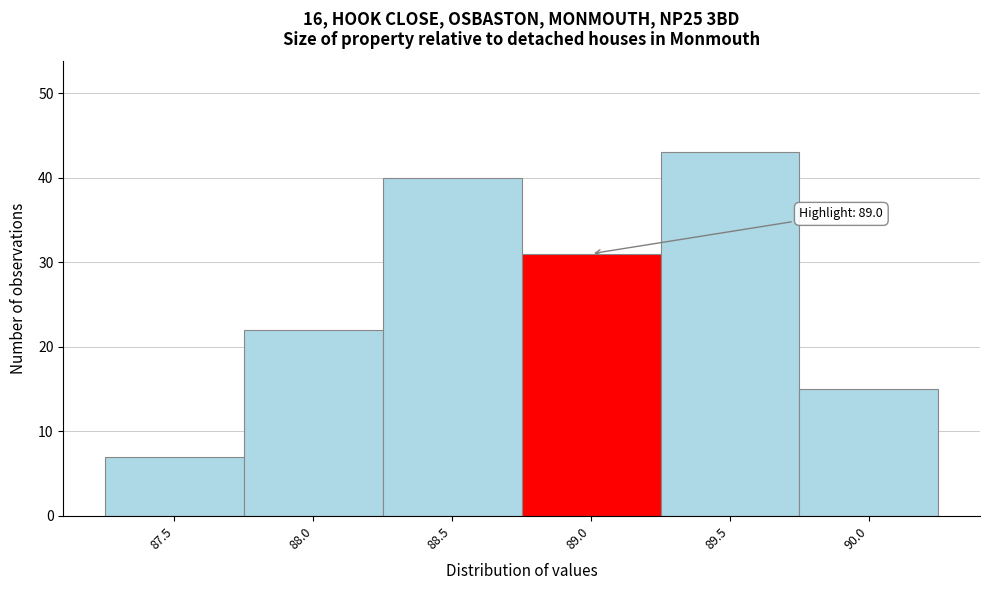

Reading right to left, list all the values displayed in this chart.

90.0=15	89.5=43	89.0=31	88.5=40	88.0=22	87.5=7